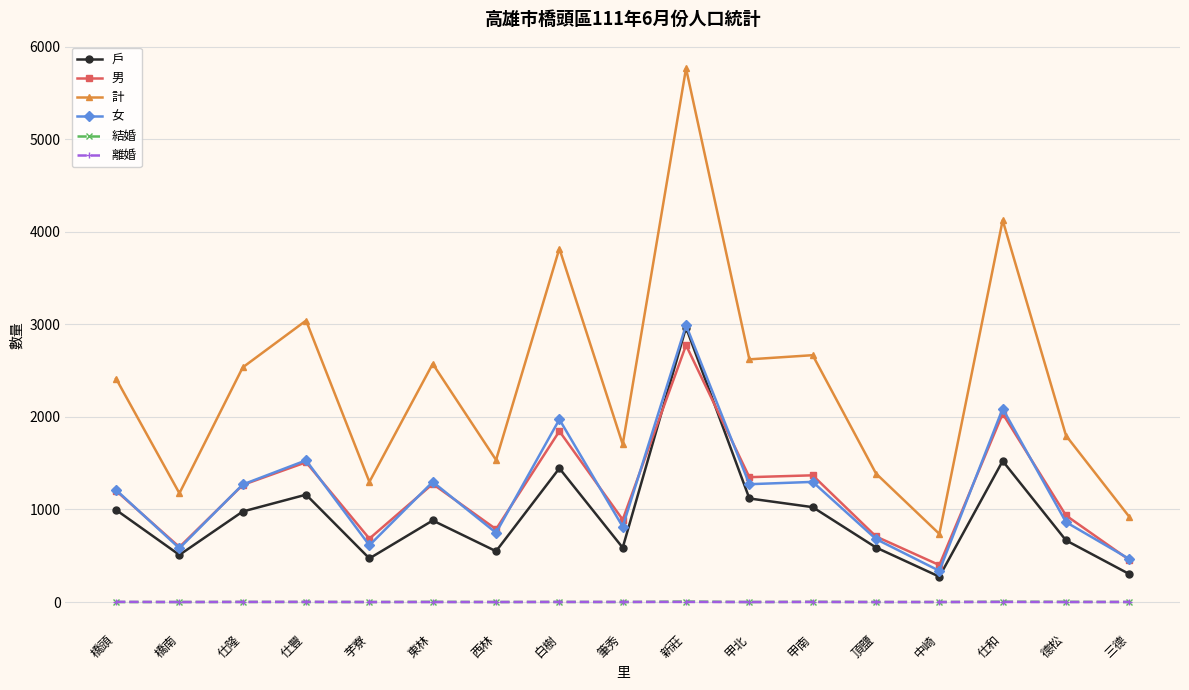

True or false: 結婚 and 男 cross at least once.

False